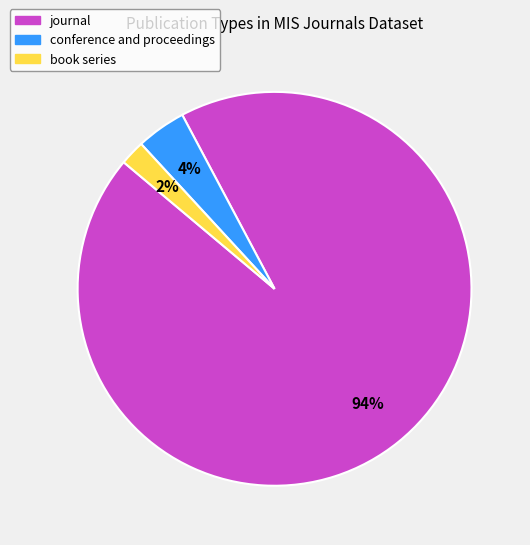

To the nearest percent, what is the average slice percentage?

33%